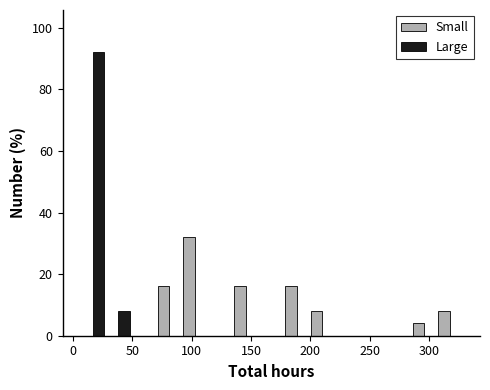

In the Large series, which range on the x-axis has the tallest bar?

5 to 25